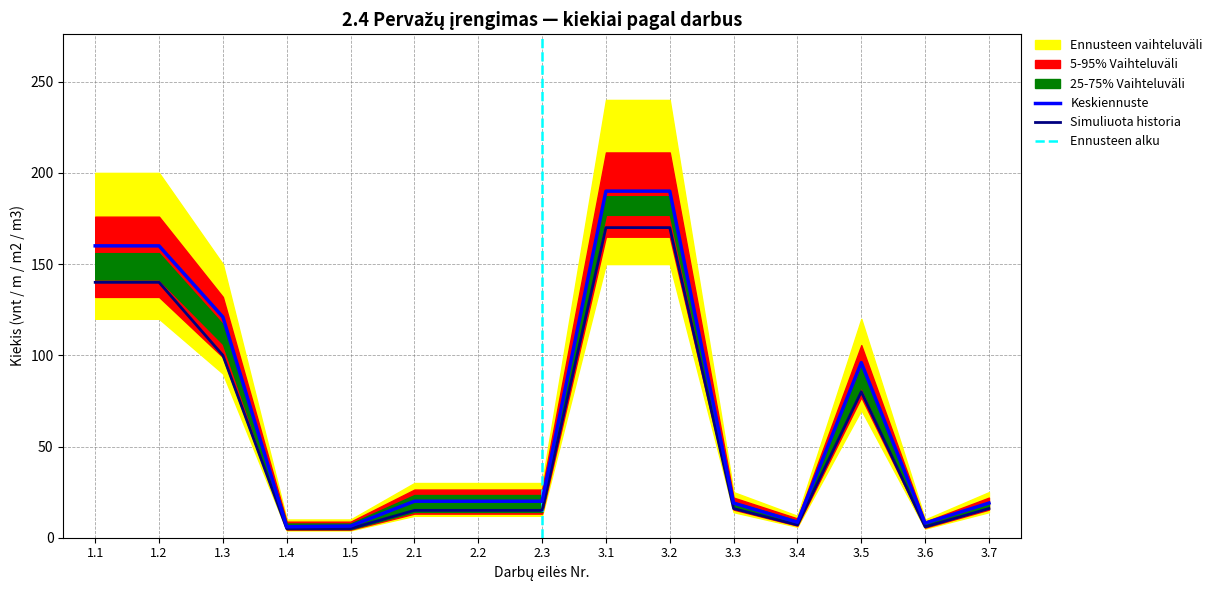

What is the greatest value displayed?

190.0